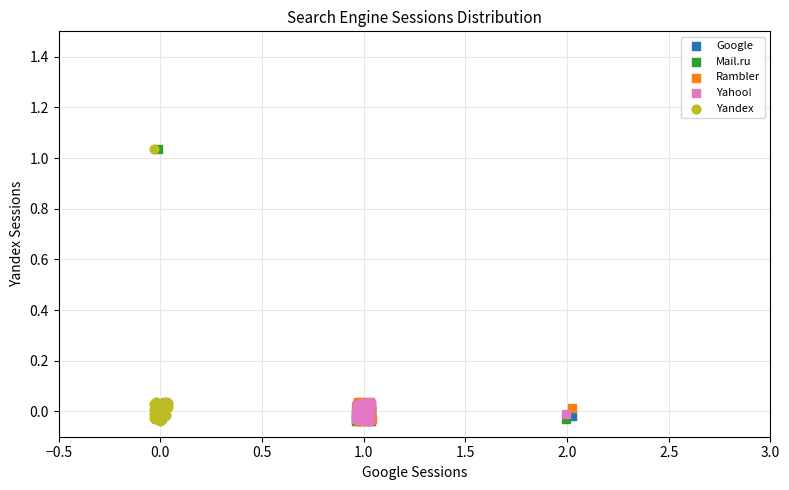

What are all the series names shown in the legend?

Google, Mail.ru, Rambler, Yahoo!, Yandex